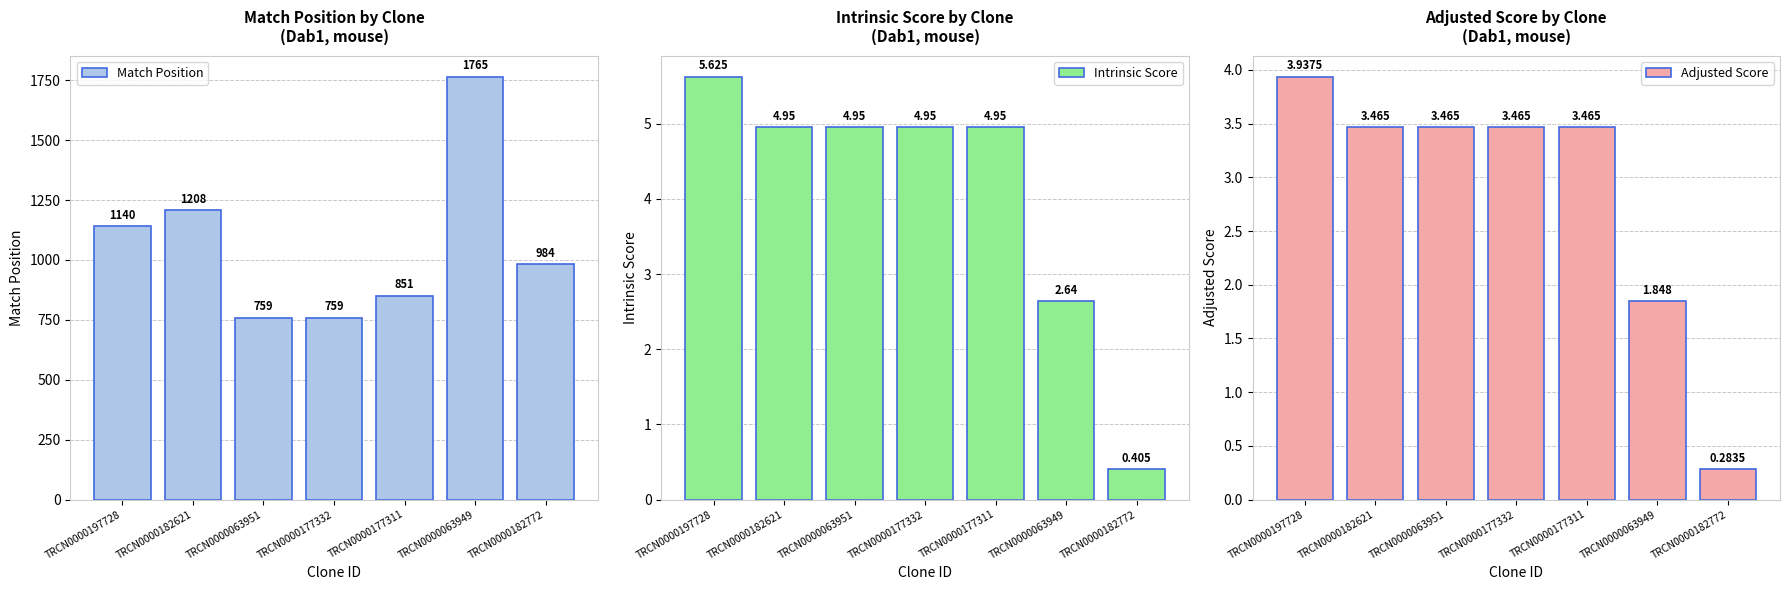

Which label corresponds to the smallest value in the chart?

TRCN0000182772